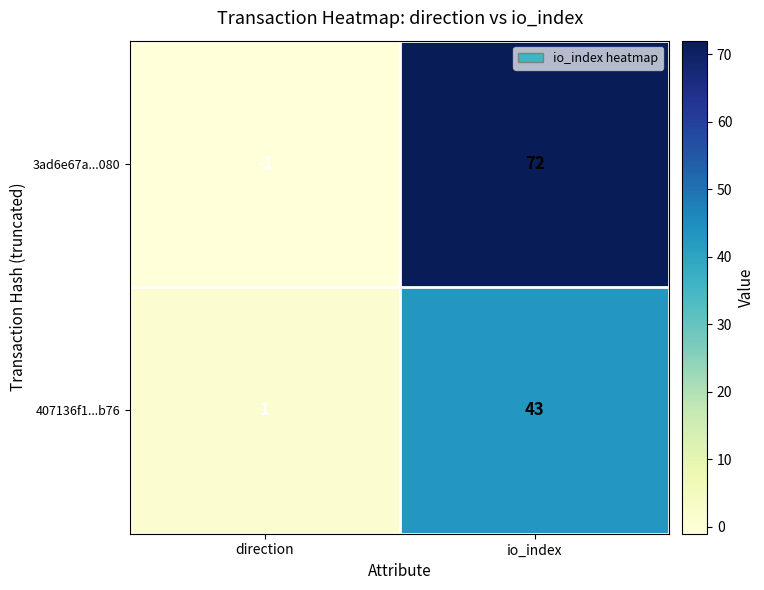

Which series has the largest range (max minus min)?

3ad6e67a...080